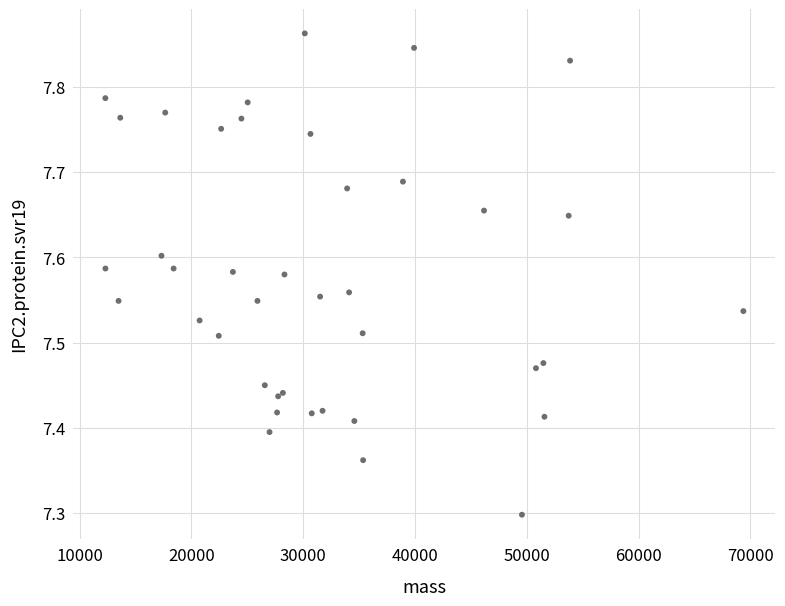

What Y value in the scatter plot is closest to 7?

7.3